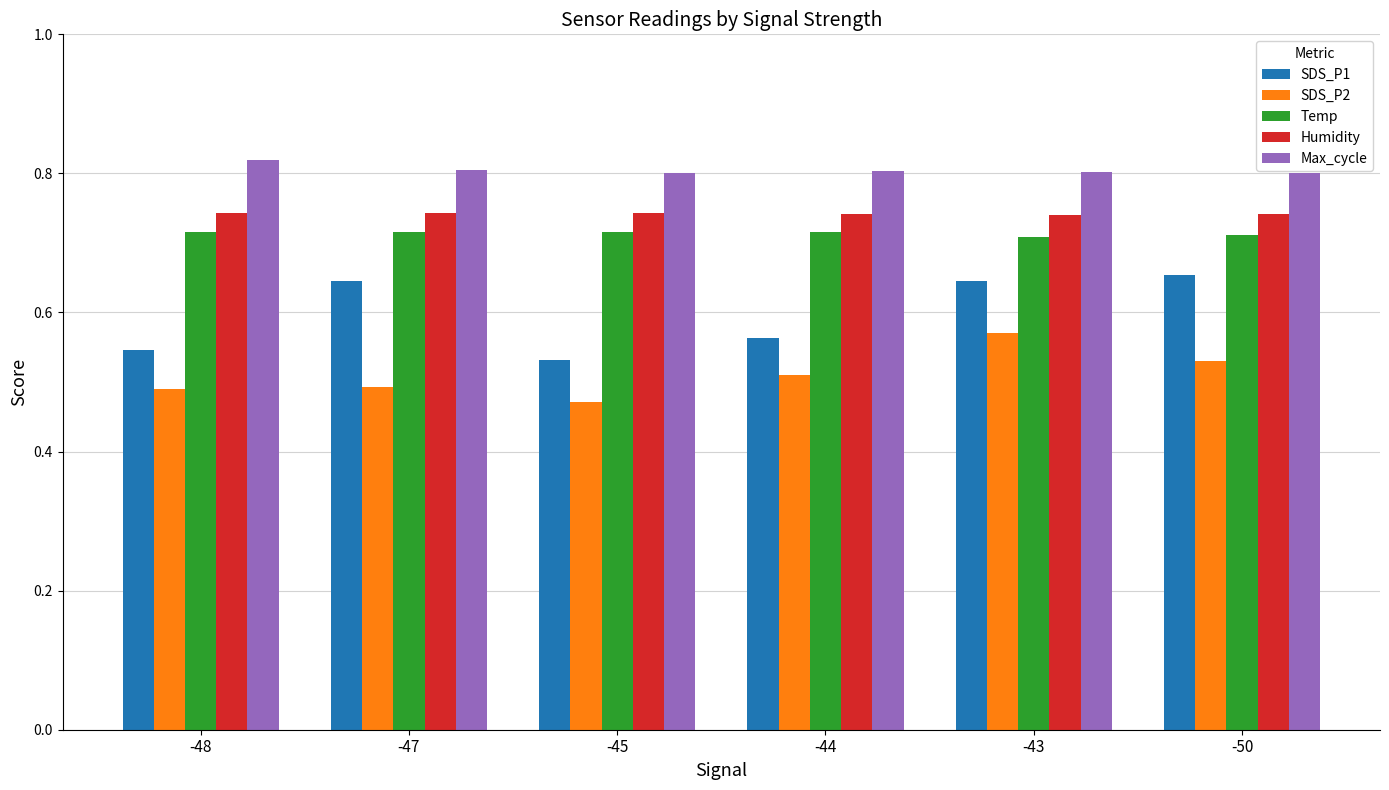

Which series changed the most between -45 and -44?

SDS_P2